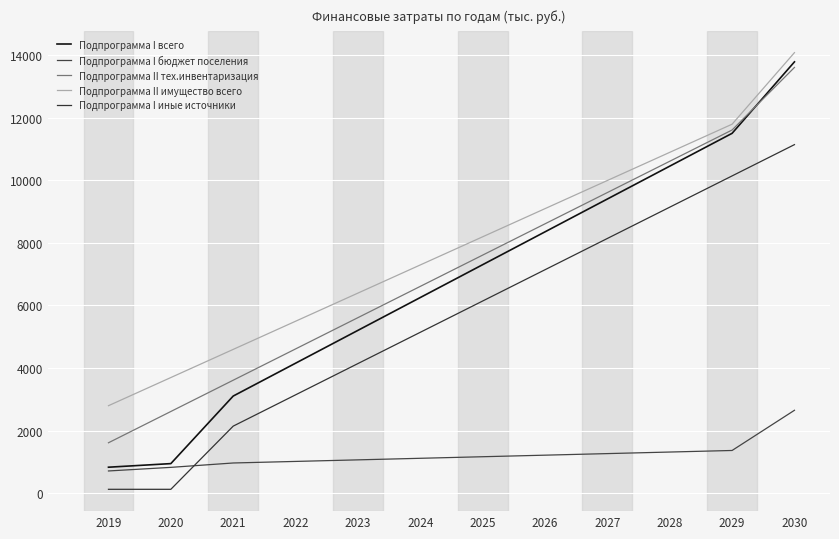

List the series in order of their peak value, lowest first.

Подпрограмма I бюджет поселения, Подпрограмма I иные источники, Подпрограмма II тех.инвентаризация, Подпрограмма I всего, Подпрограмма II имущество всего